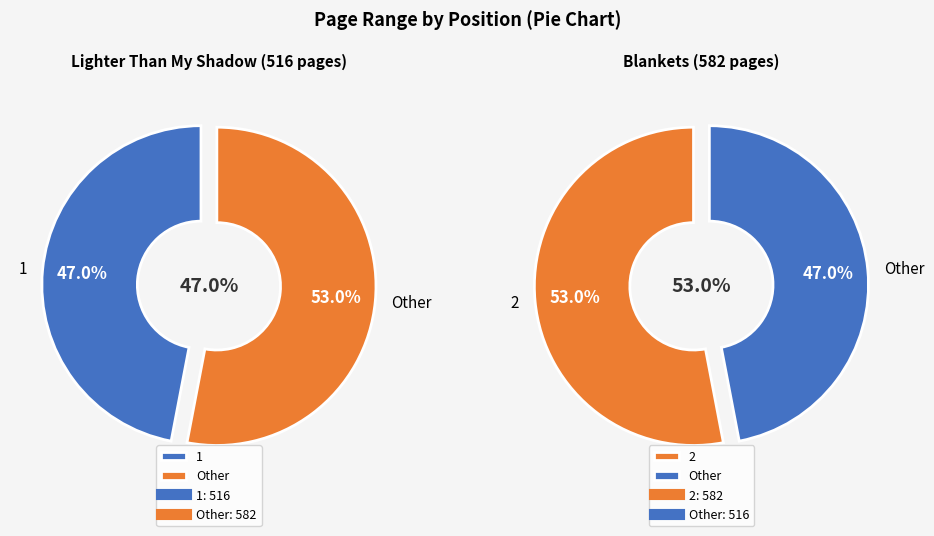

How many slices are in this pie chart?

2